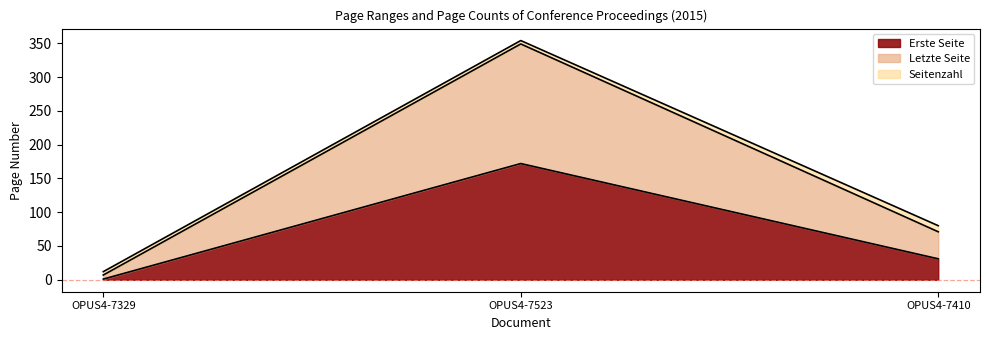

What are all the series names shown in the legend?

Erste Seite, Letzte Seite, Seitenzahl